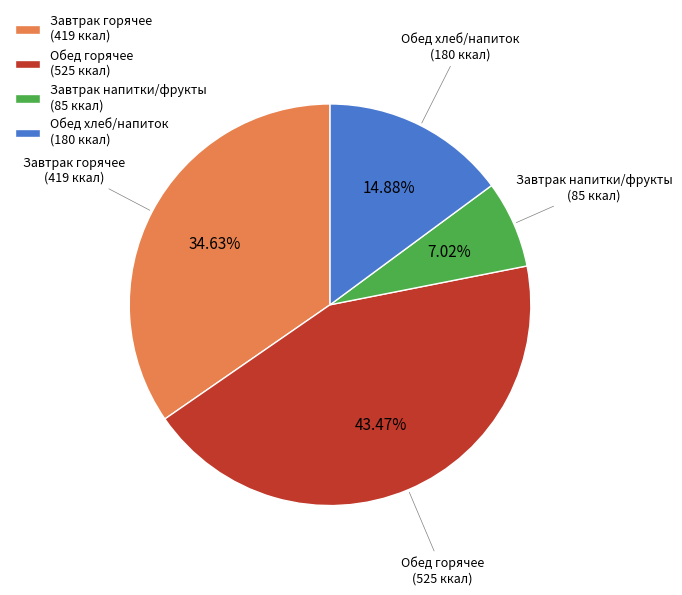

Combined, do Завтрак горячее (419 ккал) and Обед хлеб/напиток (180 ккал) account for over 50%?

No